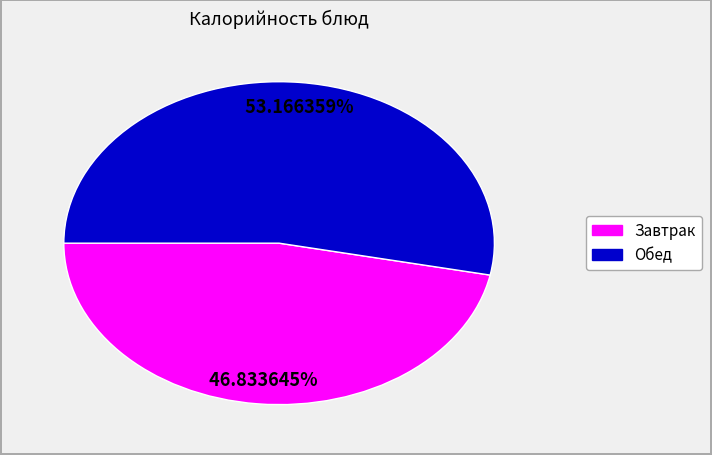

Count the number of slices in the pie.

2